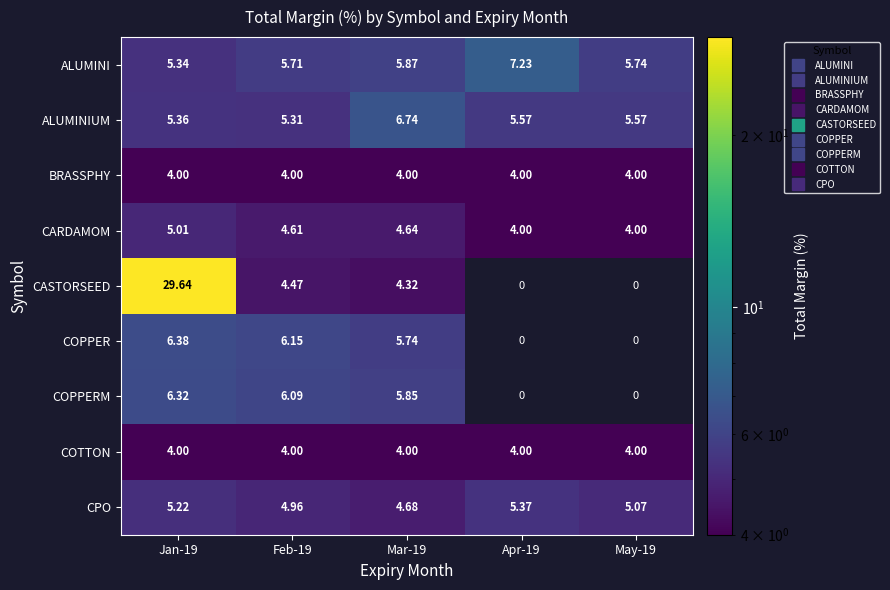

At which label is BRASSPHY closest to 4?

Jan-19